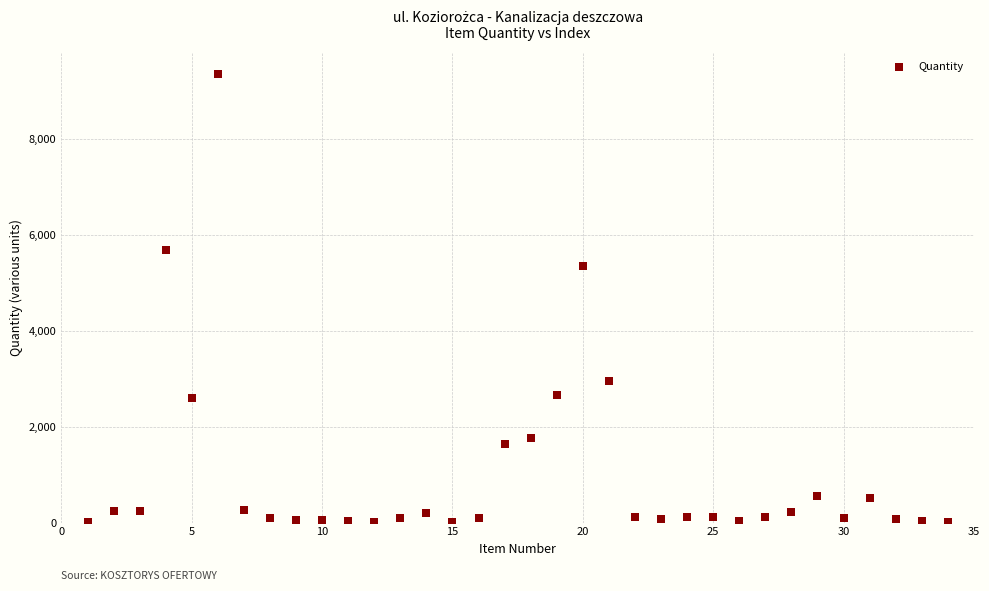

What is the range of Y values (max minus min)?

9343.0